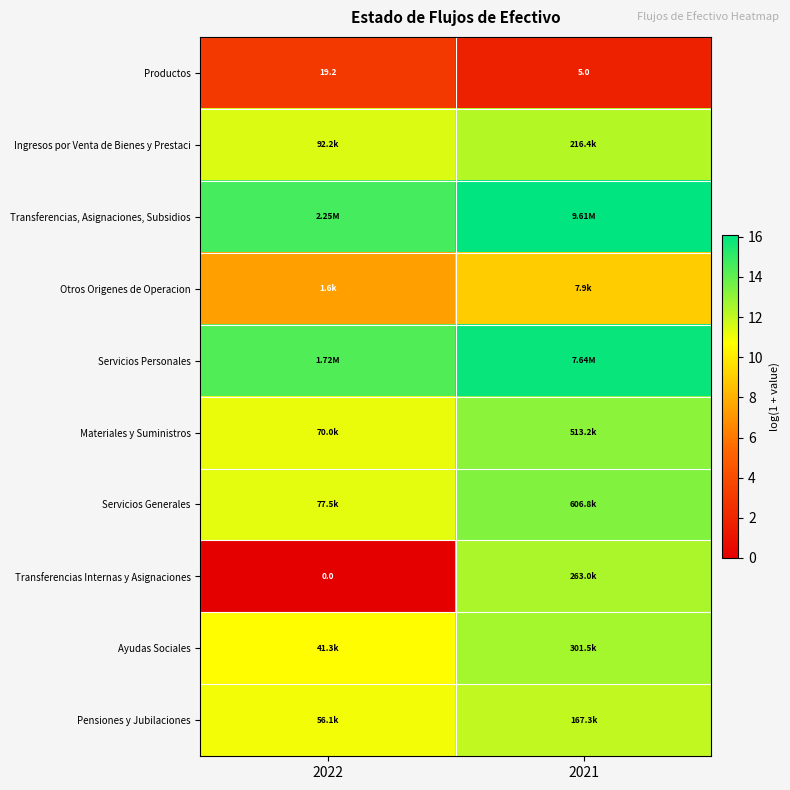

Rank the series at 2021 from highest to lowest value.

Transferencias, Asignaciones, Subsidios, Servicios Personales, Servicios Generales, Materiales y Suministros, Ayudas Sociales, Transferencias Internas y Asignaciones, Ingresos por Venta de Bienes y Prestaci, Pensiones y Jubilaciones, Otros Origenes de Operacion, Productos